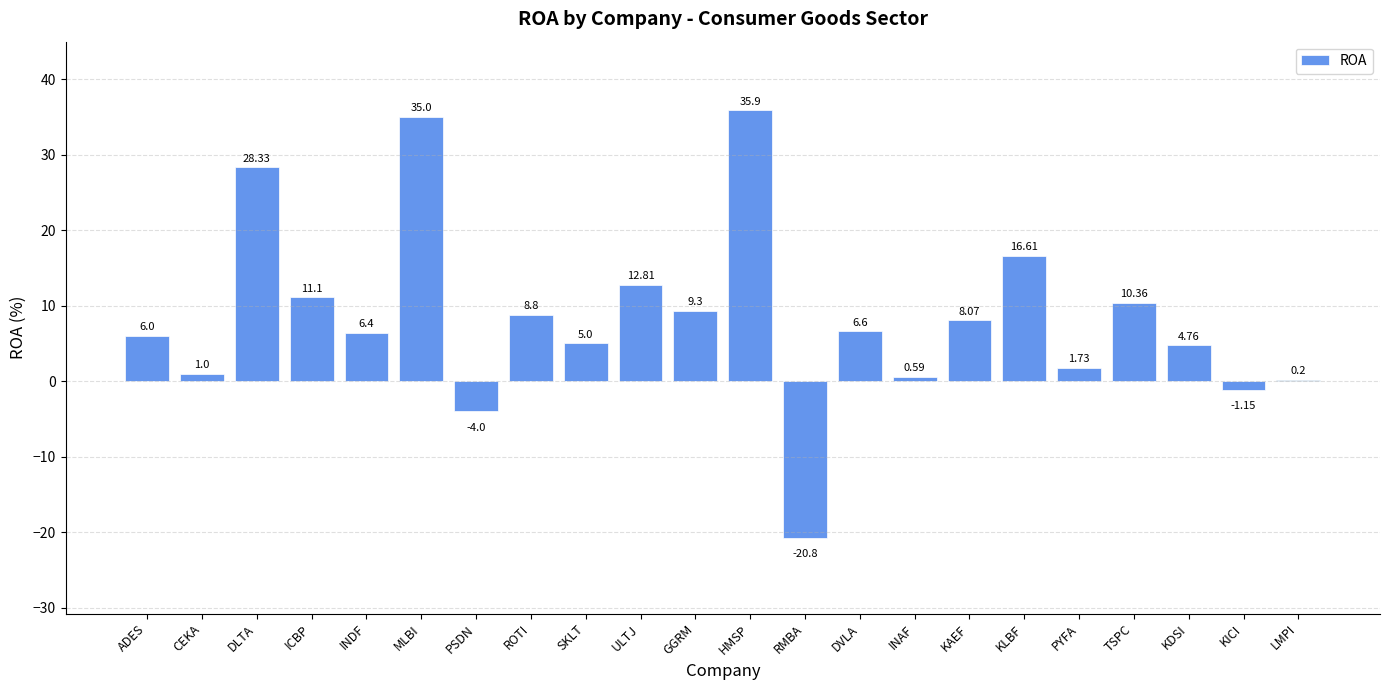

Which has a higher value, ADES or ICBP?

ICBP